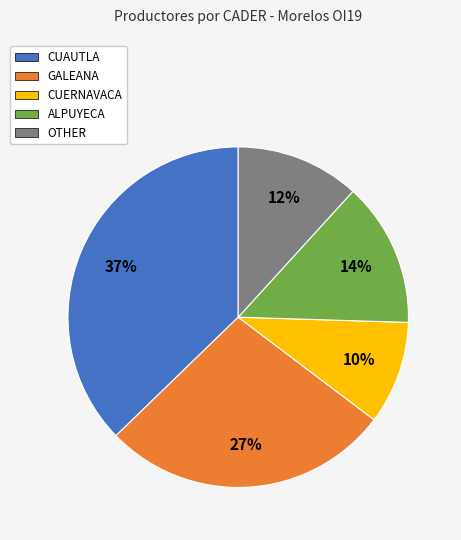

Combined, do GALEANA and CUAUTLA account for over 50%?

Yes